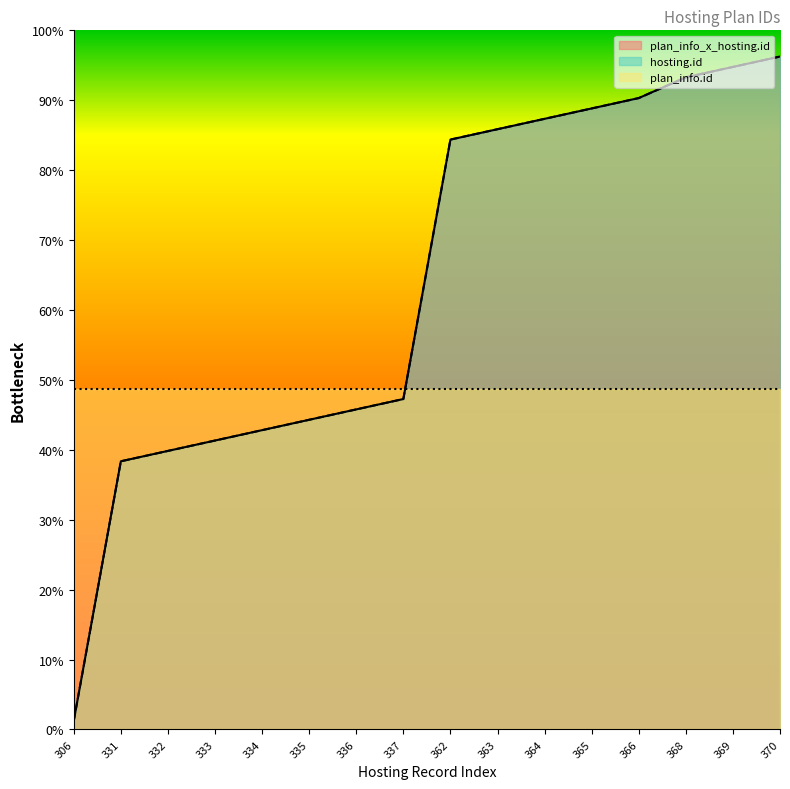

What is the total value across all series at 334?

342.5